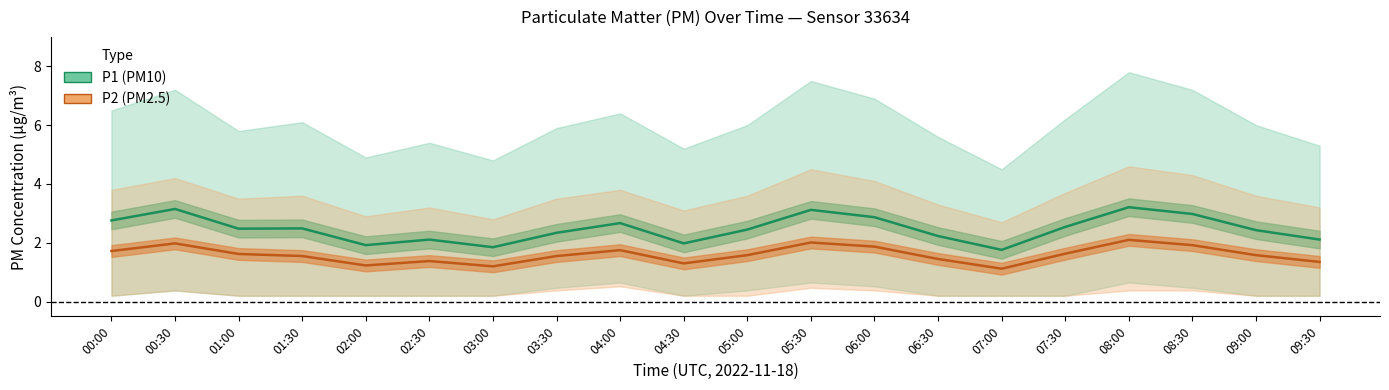

How many interior local peaks does the P1 (PM10) series have?

6